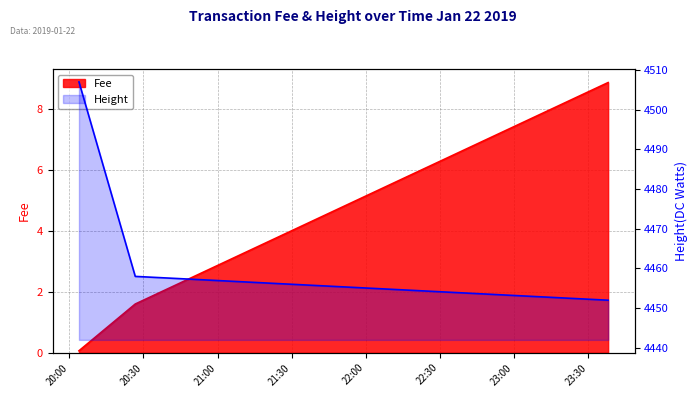

Where does the Fee series first go above 1?

2019-01-22 20:26:40